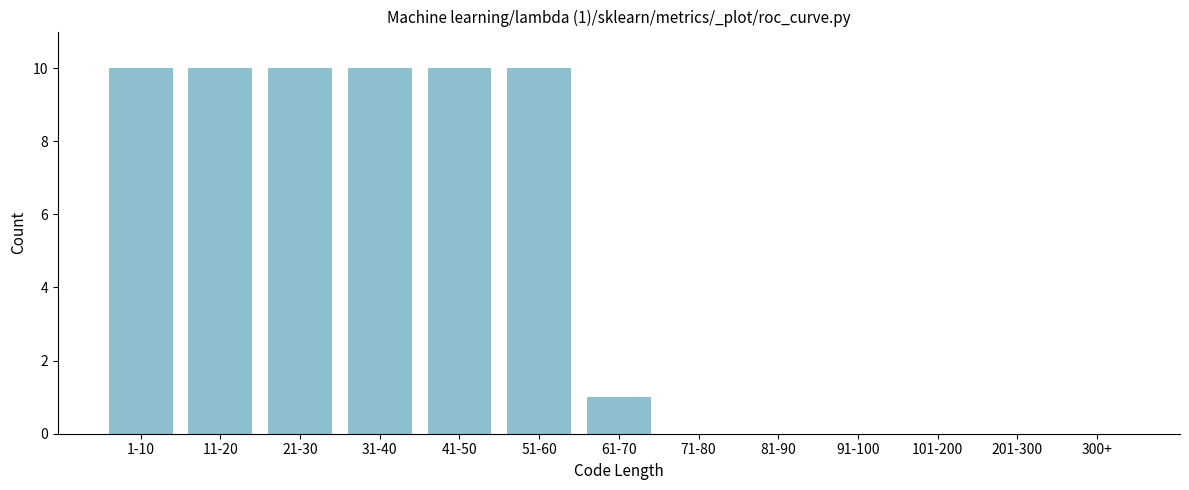

Reading left to right, extract all data points from this chart.

1-10=10	11-20=10	21-30=10	31-40=10	41-50=10	51-60=10	61-70=1	71-80=0	81-90=0	91-100=0	101-200=0	201-300=0	300+=0